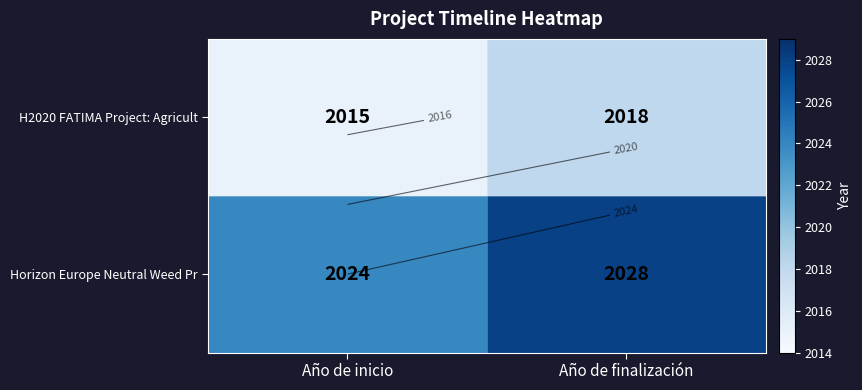

What is the total value across all series at Año de inicio?

4039